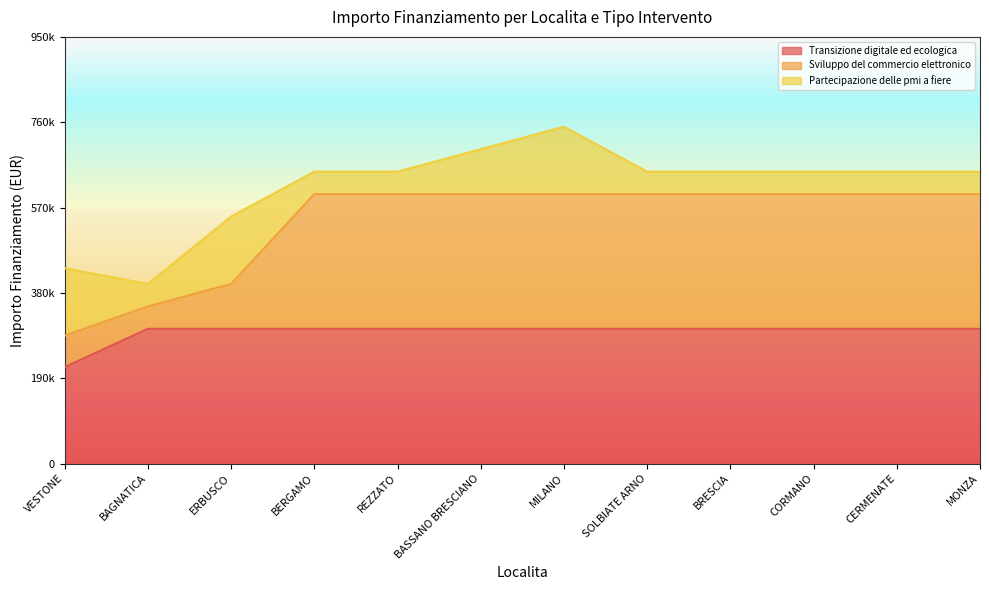

True or false: Sviluppo del commercio elettronico and Transizione digitale ed ecologica intersect in this chart.

False